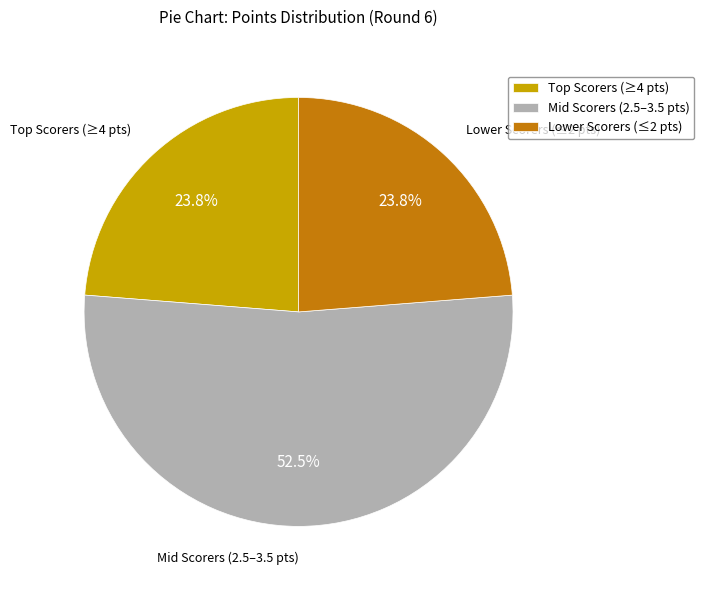

What is the largest slice in the pie chart?

Mid Scorers (2.5–3.5 pts)